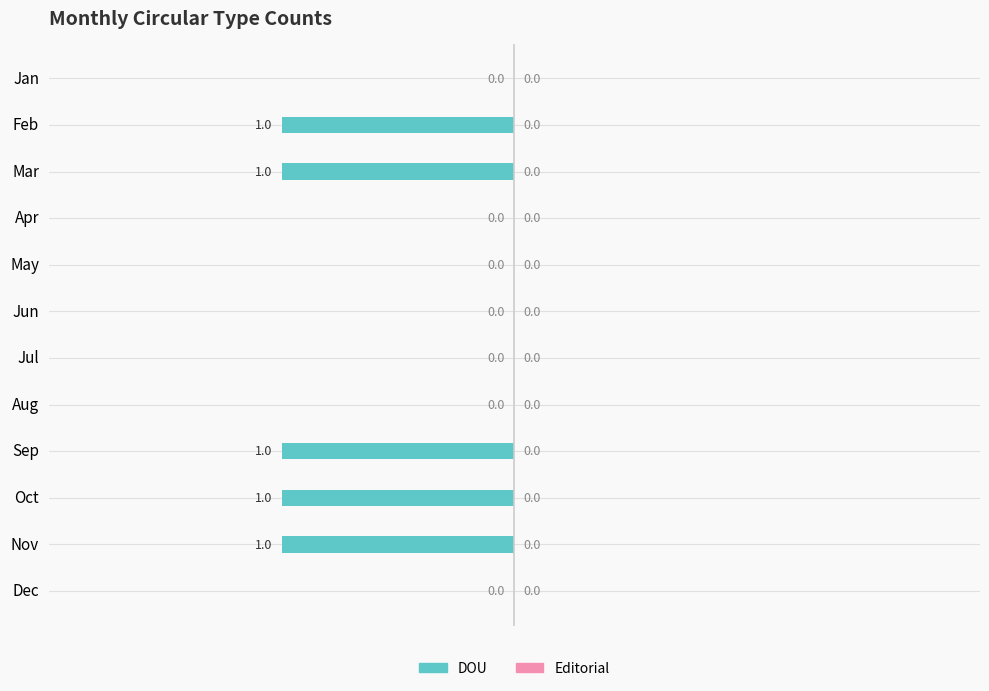

Reading top to bottom, transcribe all the data shown in this chart.

Jan=0	Feb=-1	Mar=-1	Apr=0	May=0	Jun=0	Jul=0	Aug=0	Sep=-1	Oct=-1	Nov=-1	Dec=0